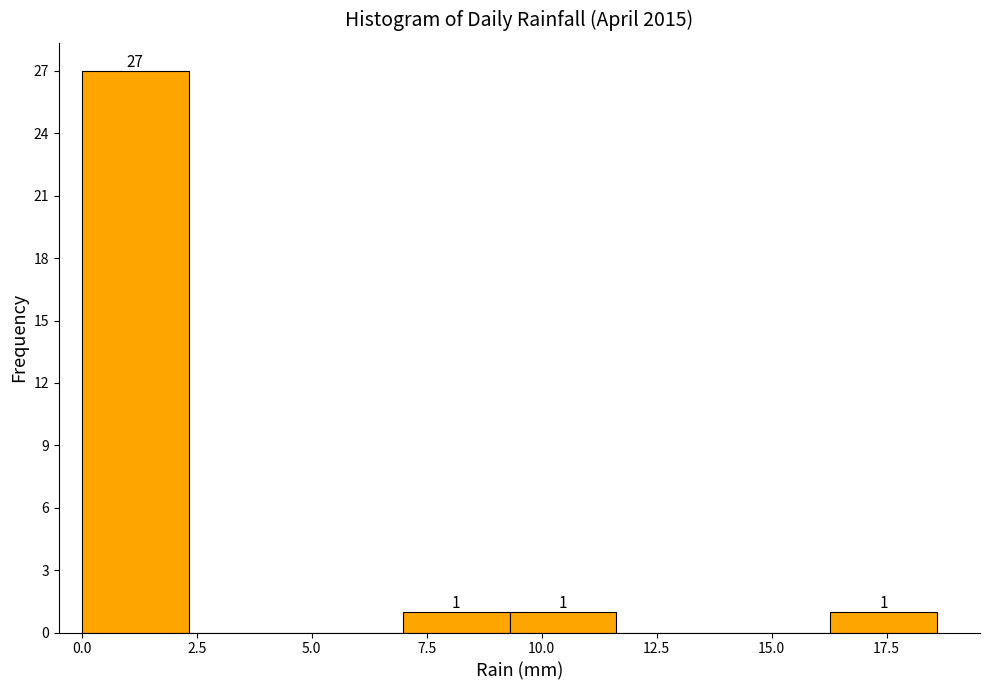

Which range on the x-axis has the tallest bar?

0.0 to 2.5